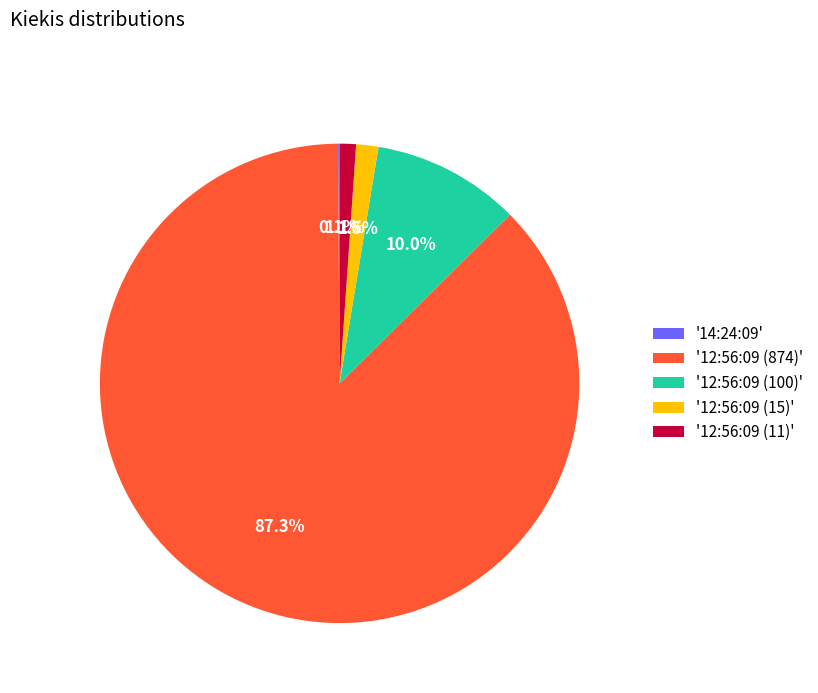

How much of the chart is everything except '12:56:09 (100)'?

90.0%